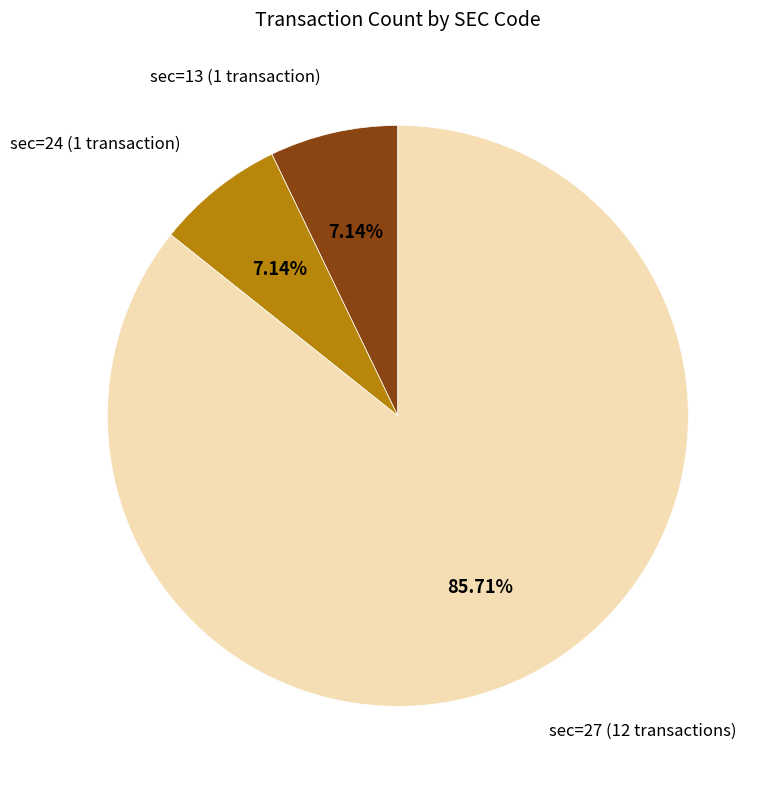

Approximately how many times larger is the value at sec=24 (1 transaction) compared to sec=13 (1 transaction)?

1.0